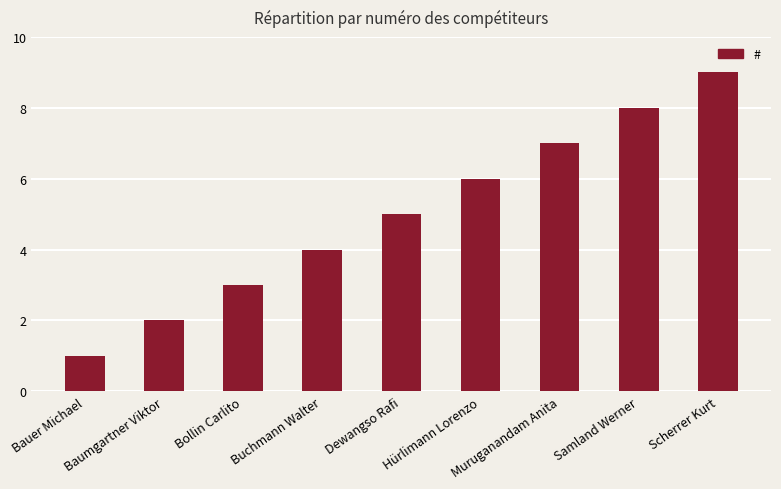

What is the maximum value shown in the chart?

9